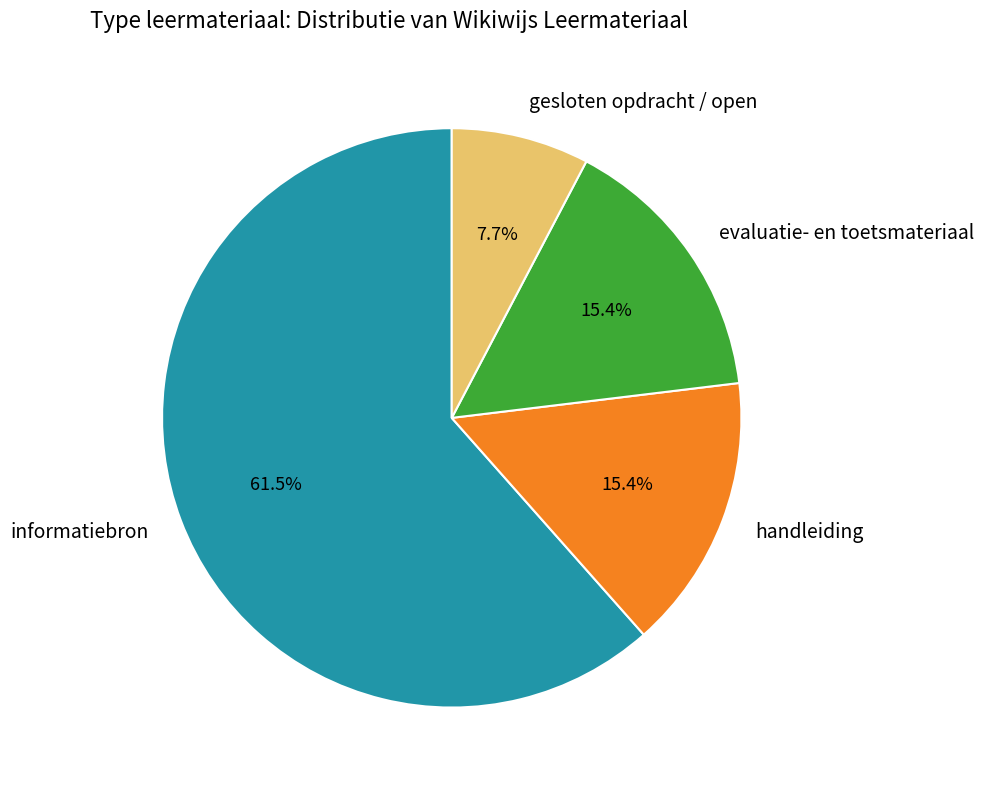

Combined, do gesloten opdracht / open and evaluatie- en toetsmateriaal account for over 50%?

No